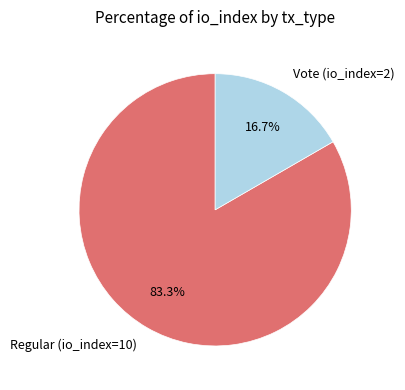

To the nearest percent, what is the combined percentage of Vote (io_index=2) and Regular (io_index=10)?

100%